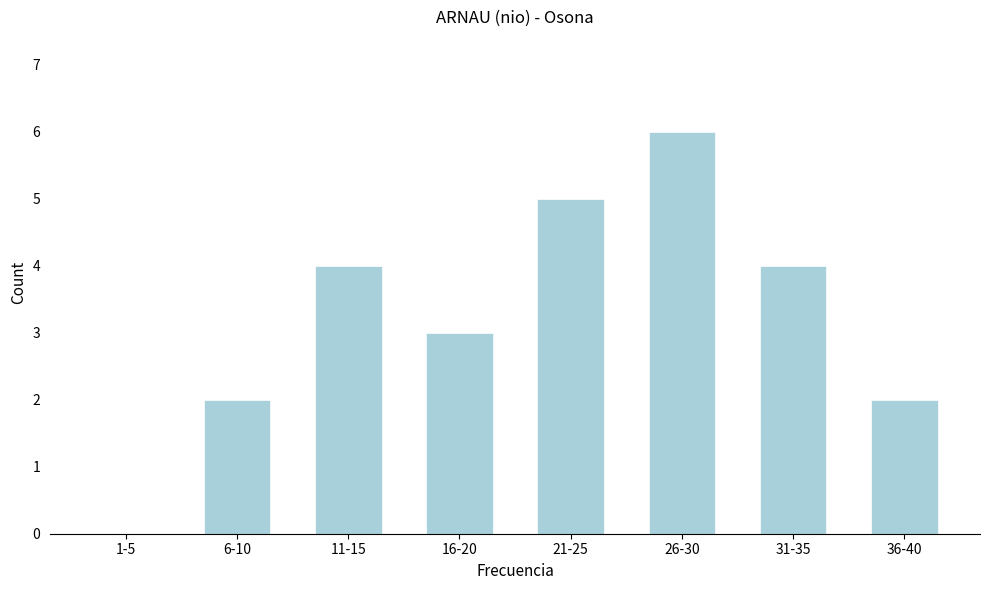

Reading left to right, transcribe all the data shown in this chart.

1-5=0	6-10=2	11-15=4	16-20=3	21-25=5	26-30=6	31-35=4	36-40=2